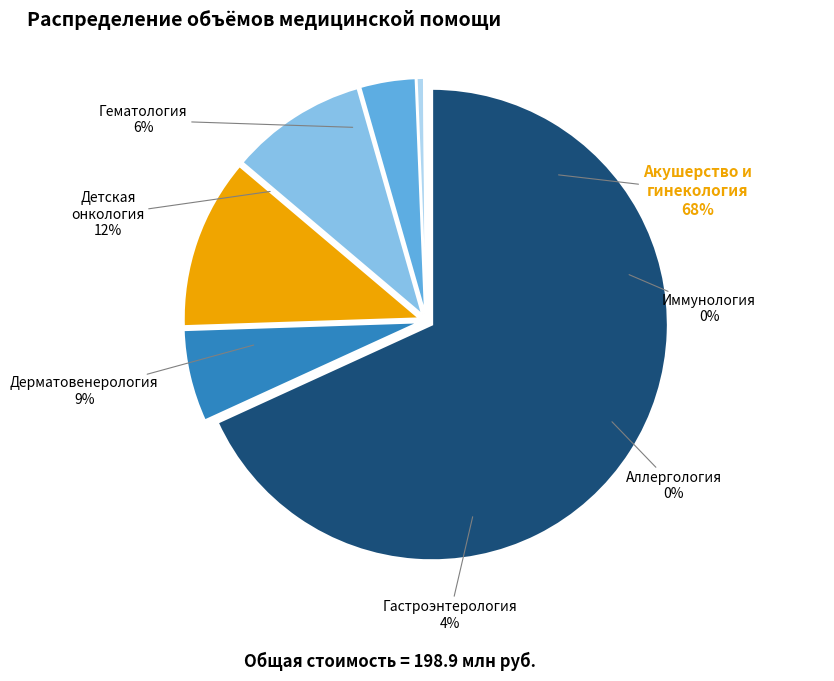

Do Гематология and Иммунология together represent more than half of the pie?

No